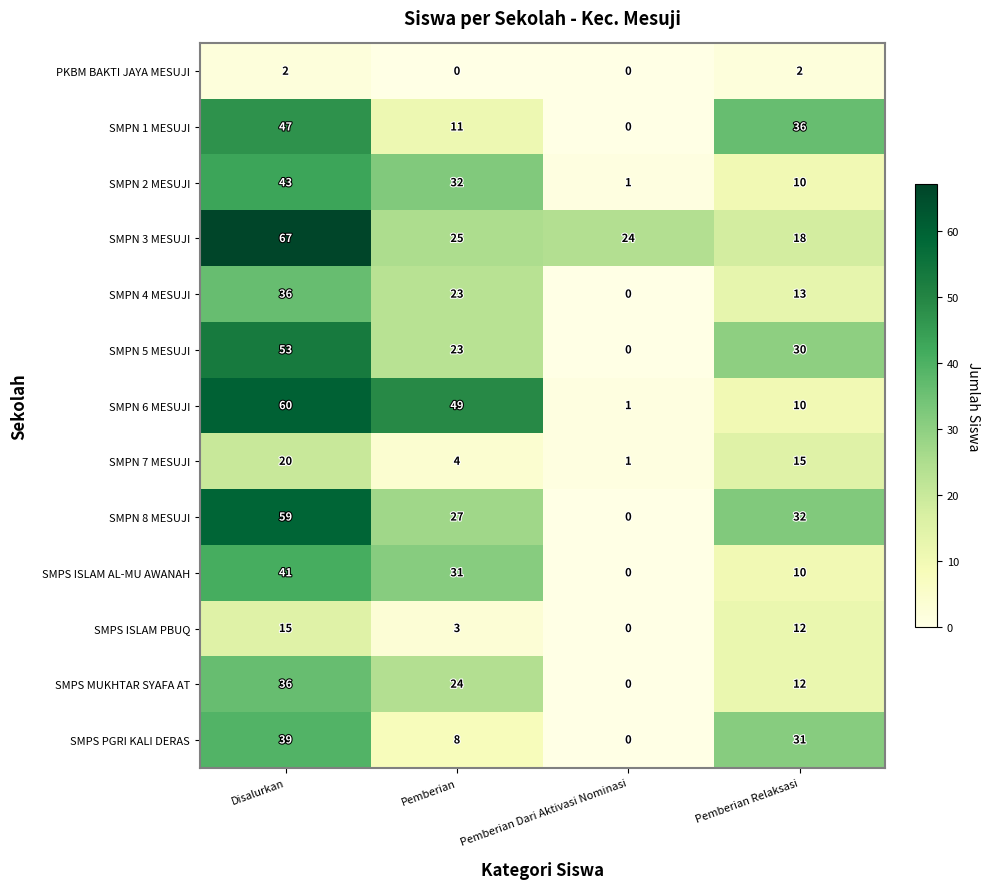

What is the average value of the SMPN 7 MESUJI series?

10